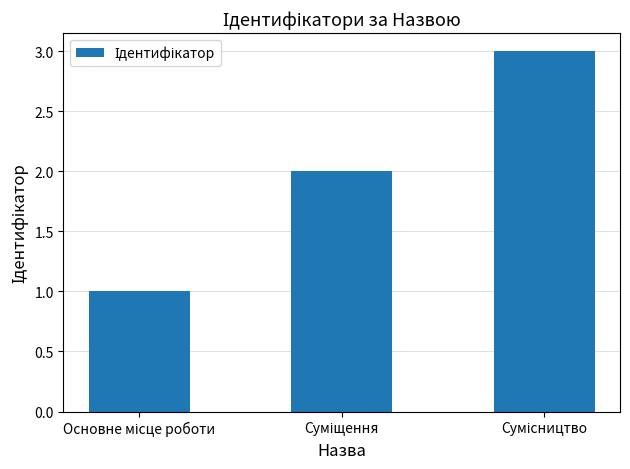

How many distinct data groups are displayed?

1